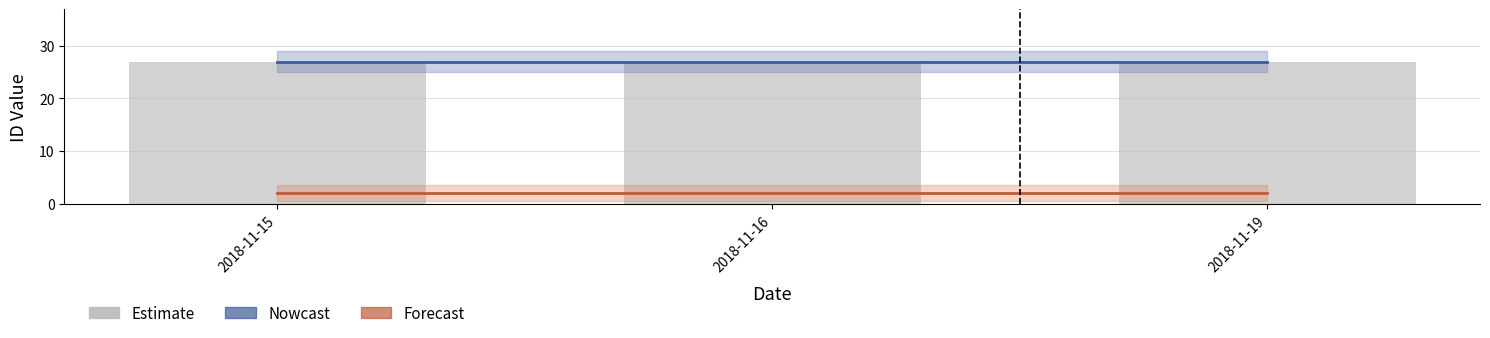

Which series changed the most between 2018-11-16 and 2018-11-19?

Nowcast